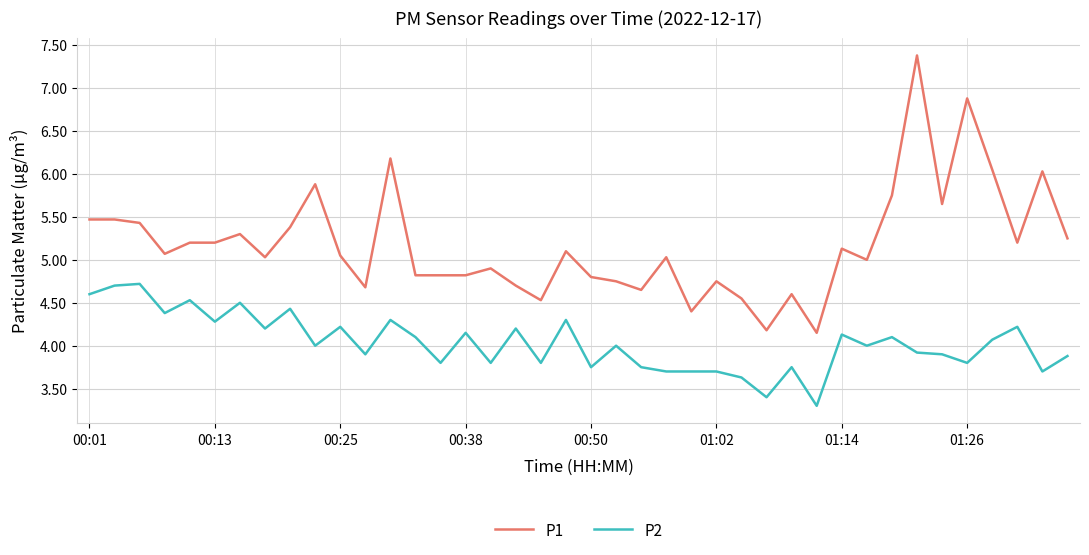

List the series in order of their overall mean, lowest first.

P2, P1